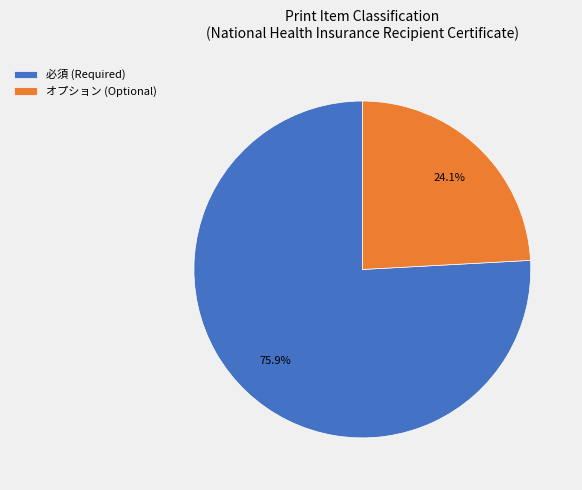

Between オプション (Optional) and 必須 (Required), which is larger?

必須 (Required)